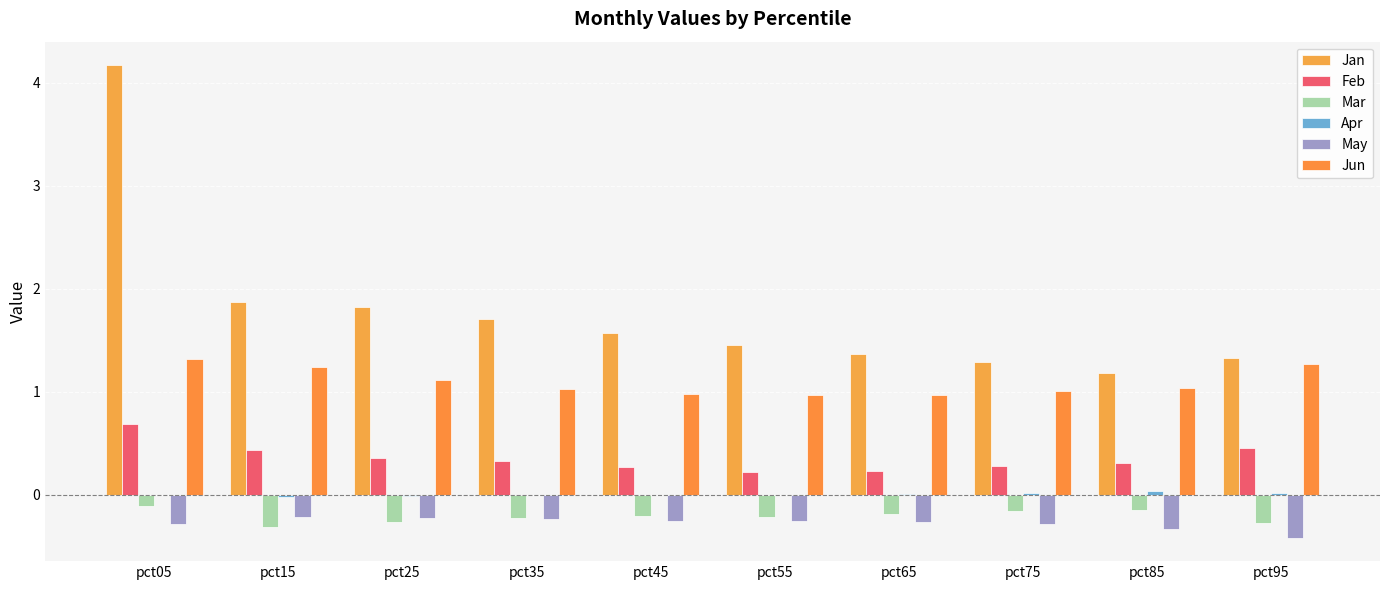

Which series has the largest range (max minus min)?

Jan